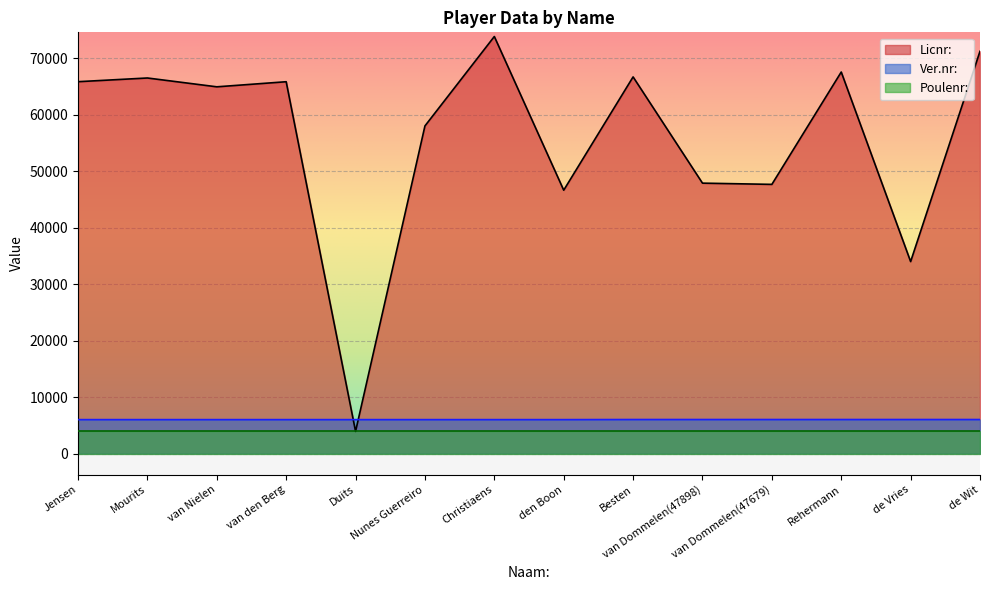

What value does the Licnr: series have at Besten?

66713